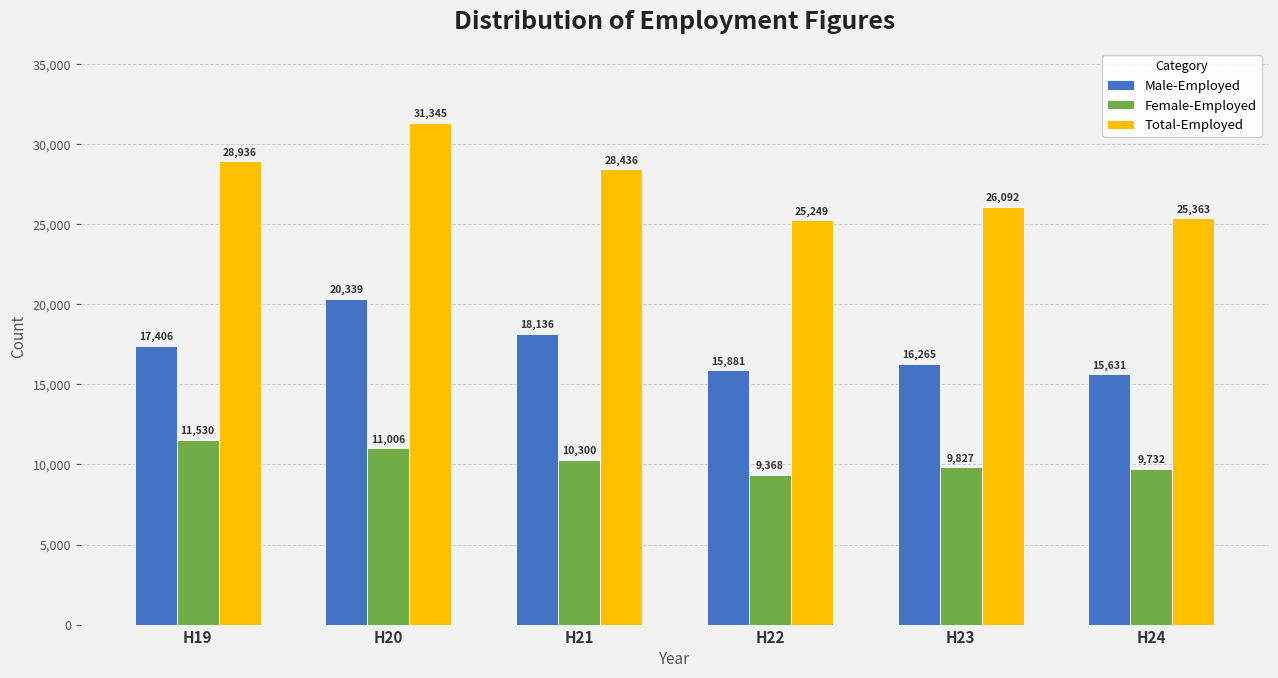

What is the sum of the Female-Employed values at H20 and H24?

20738